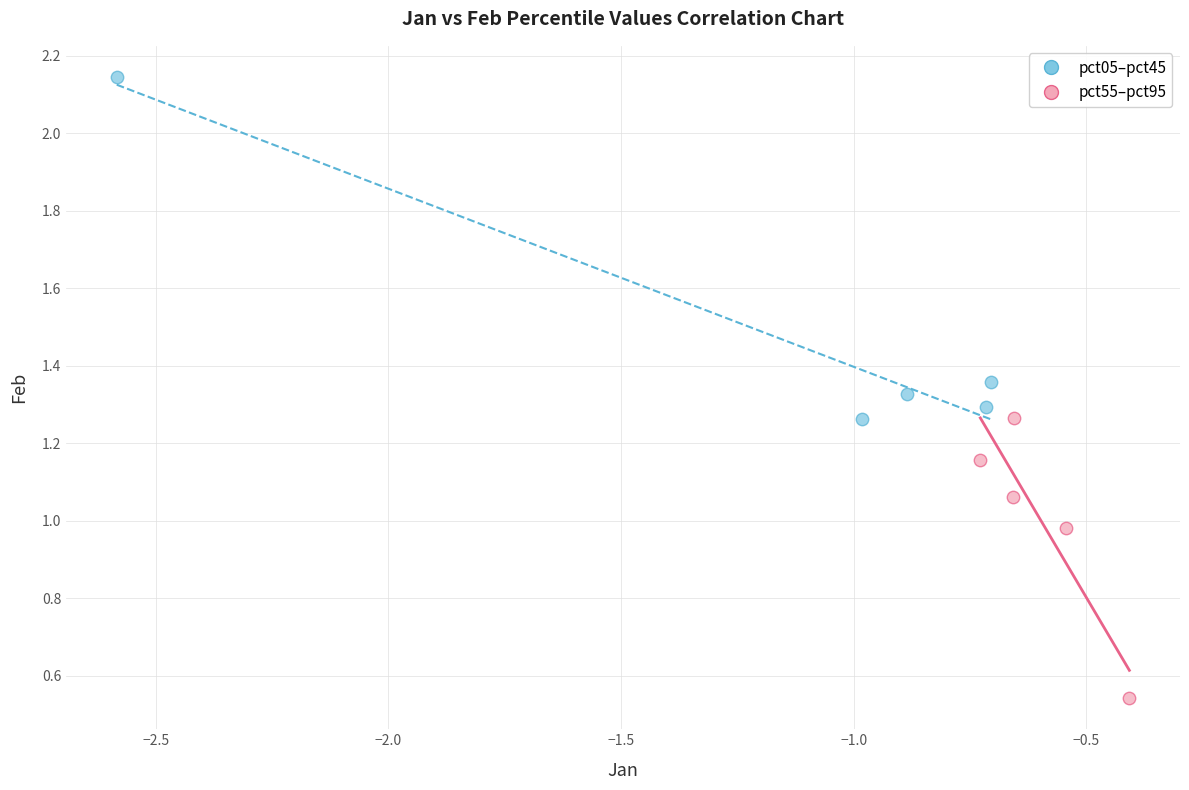

Which series has the widest spread of Y values?

pct05–pct45